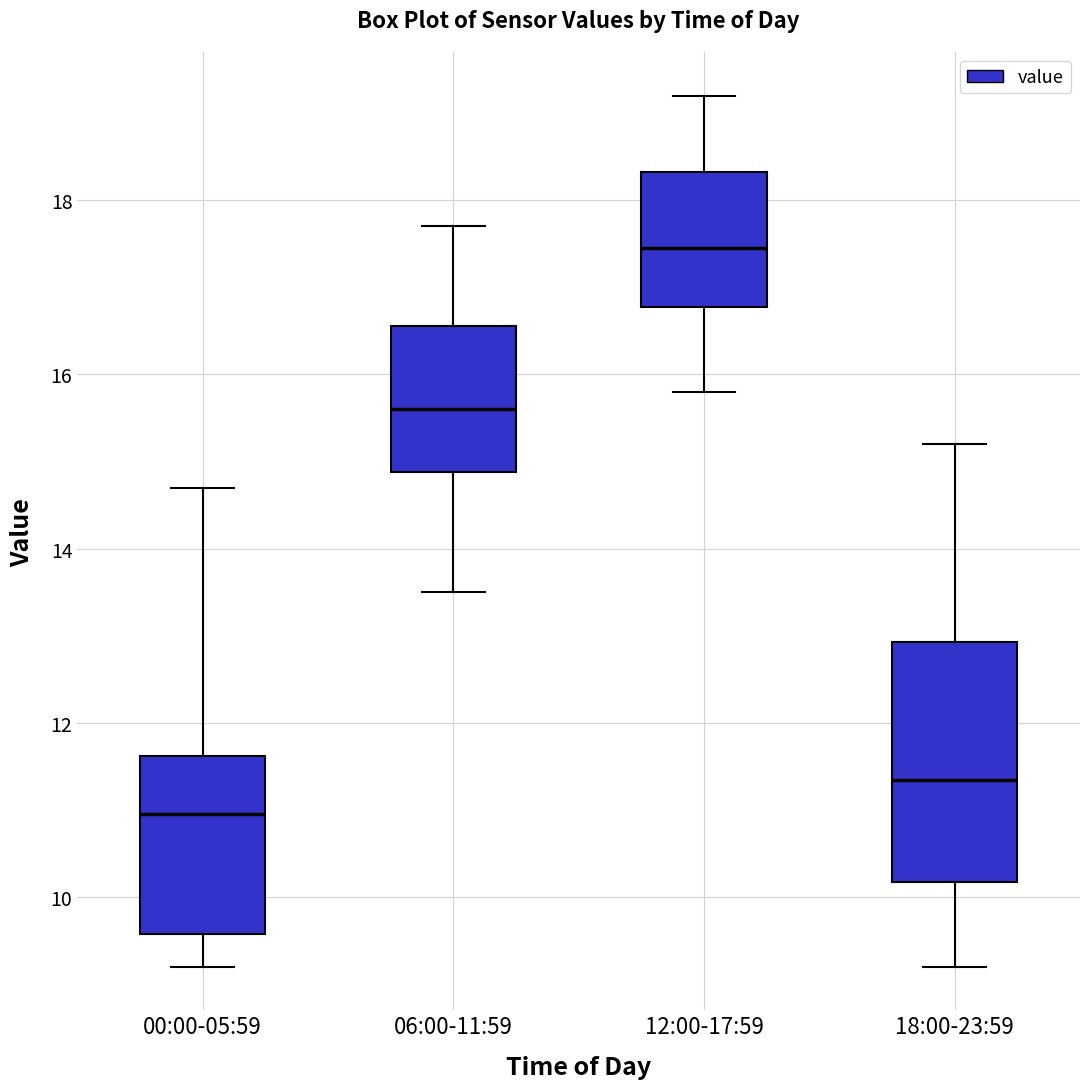

Where is the lower edge of the box for 06:00-11:59 on the y-axis? The values are not printed on the chart, so give them approximately, as read against the axis.

14.8